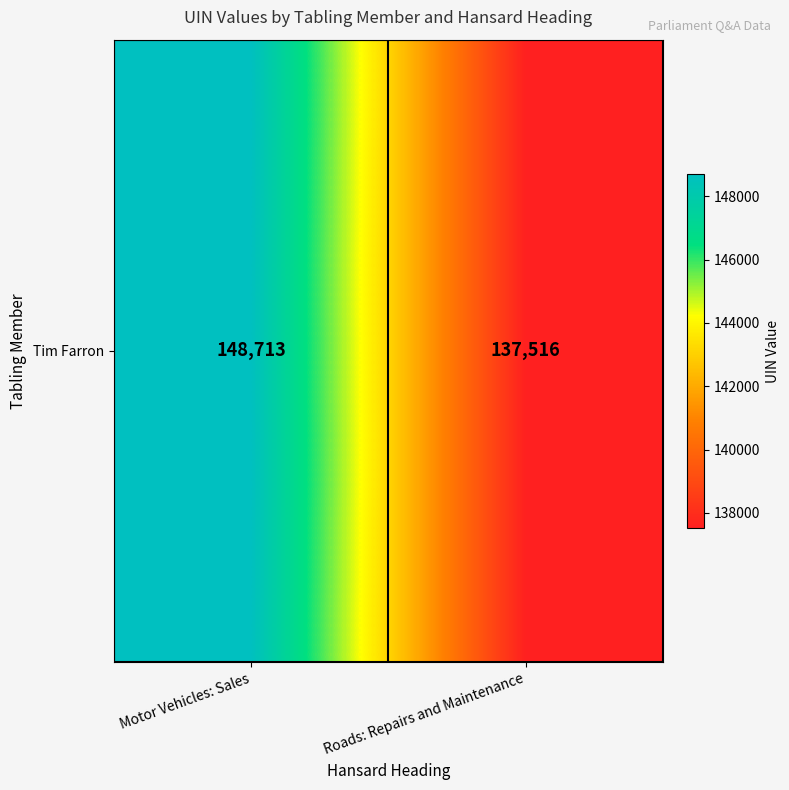

What is the change in value from Motor Vehicles: Sales to Roads: Repairs and Maintenance?

-11197